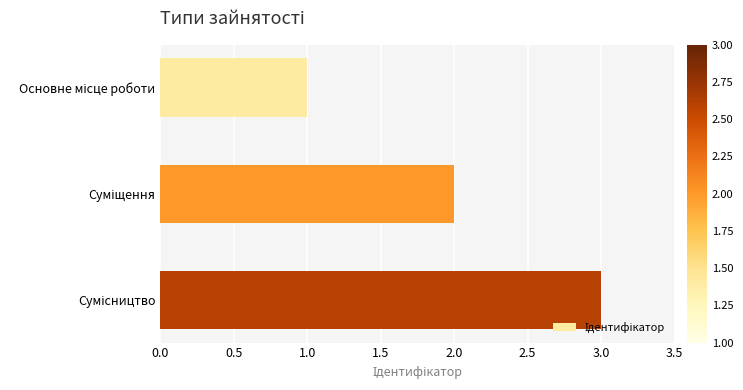

What is the sum of all values?

6